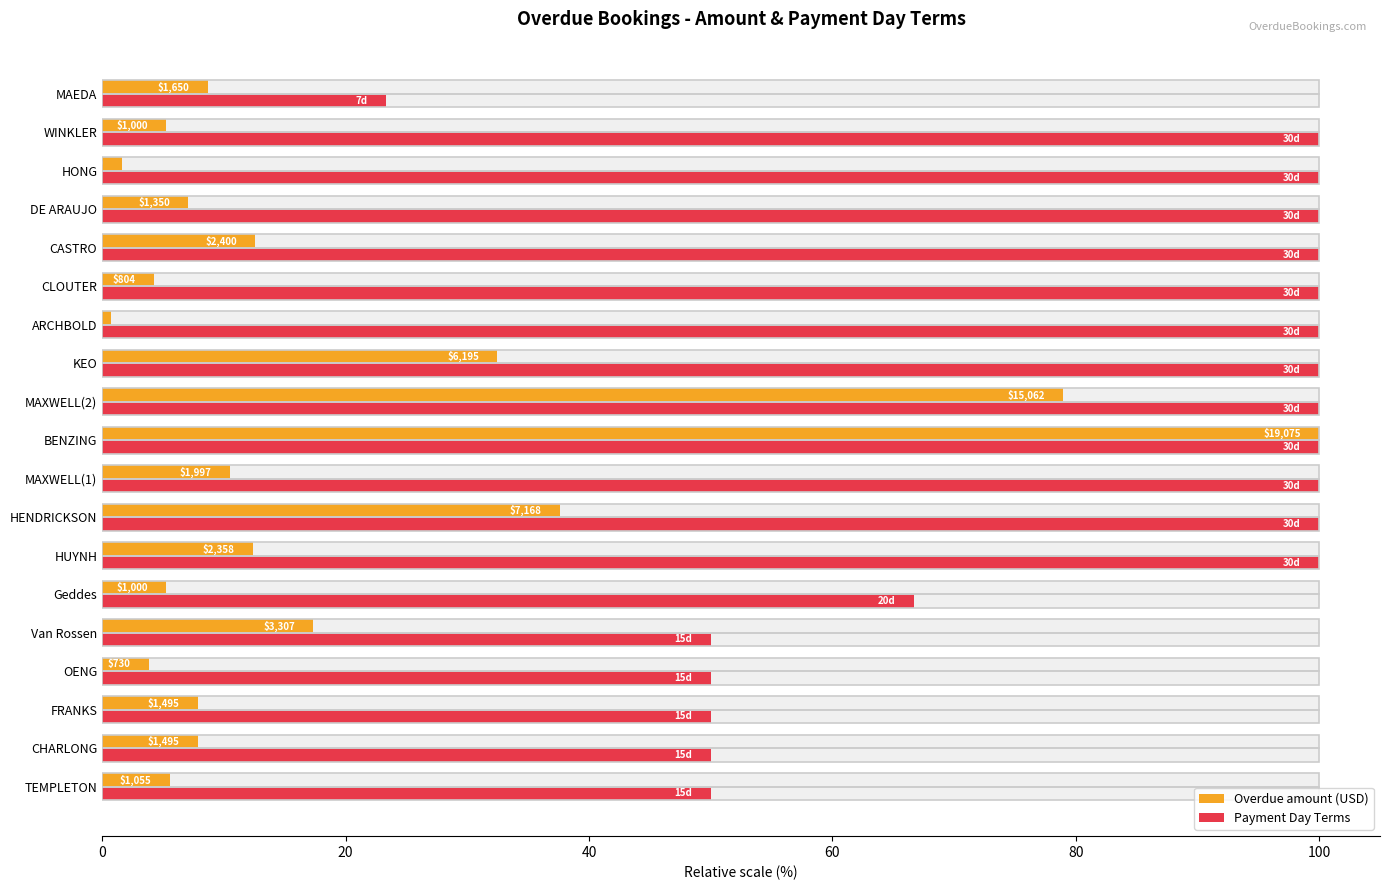

At MAXWELL(1), list the series in order from largest to smallest.

Payment Day Terms, Overdue amount (USD)